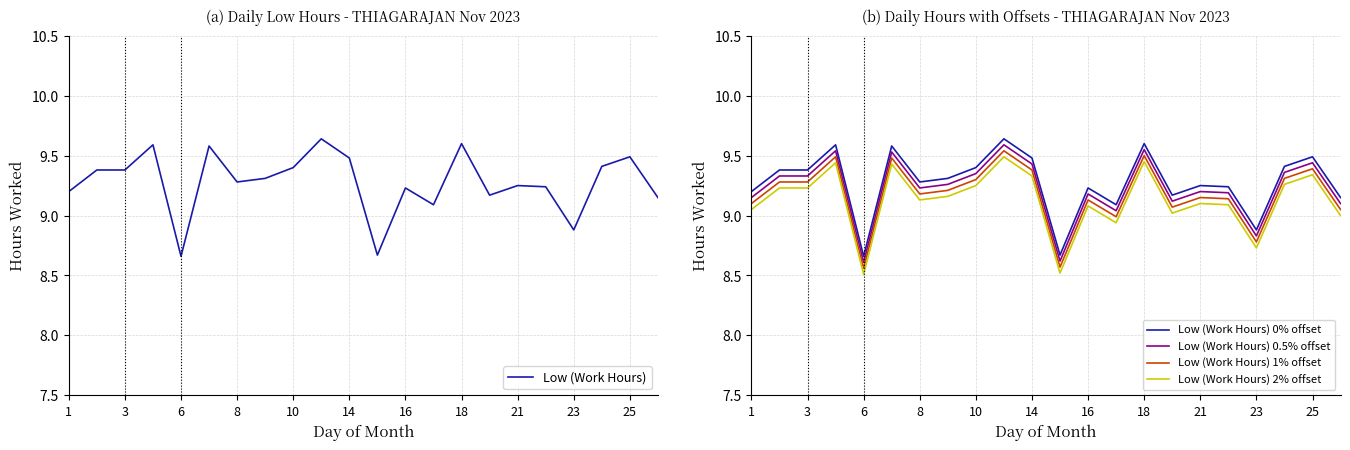

True or false: Low (Work Hours) 1% offset and Low (Work Hours) 0.5% offset intersect in this chart.

False